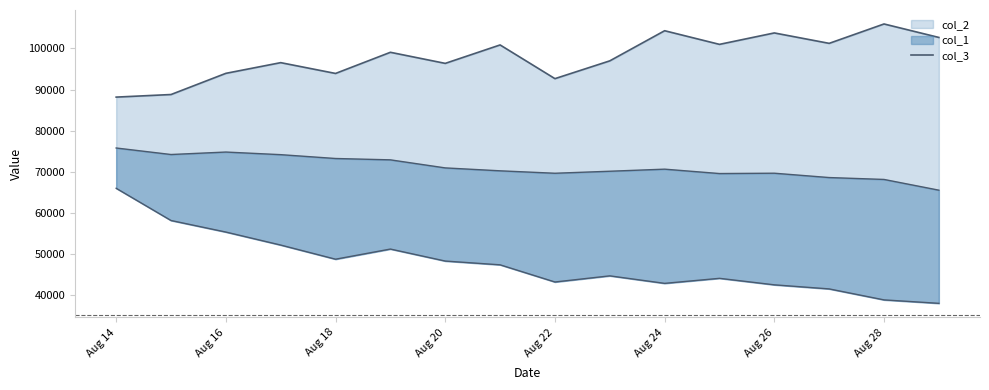

What is the sum of all values?

1566200